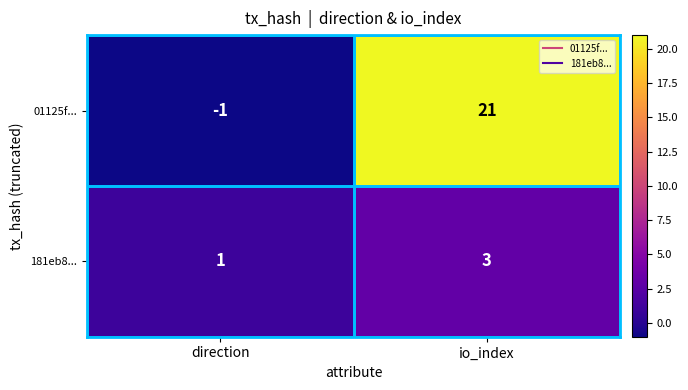

How many distinct data groups are displayed?

2